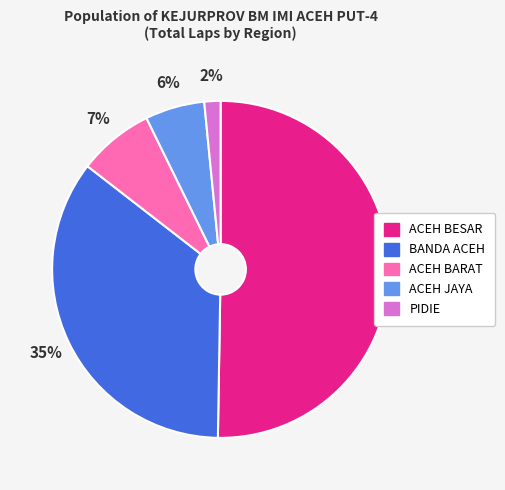

Does ACEH BARAT represent more than half of the total?

No